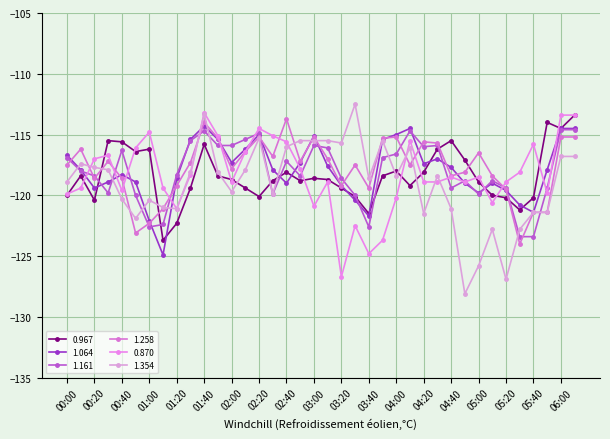

How many distinct data groups are displayed?

6